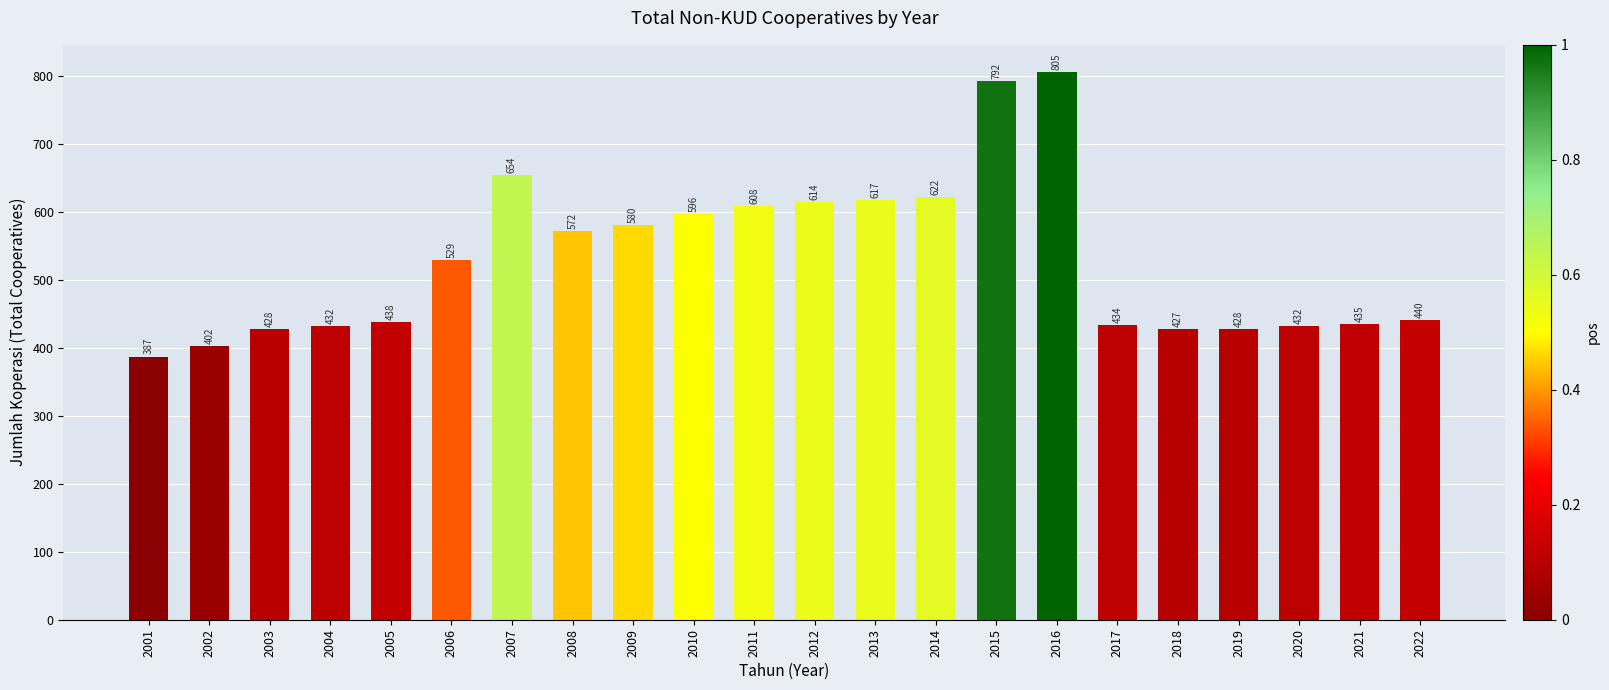

What is the sum of the values at 2011 and 2022?

1048